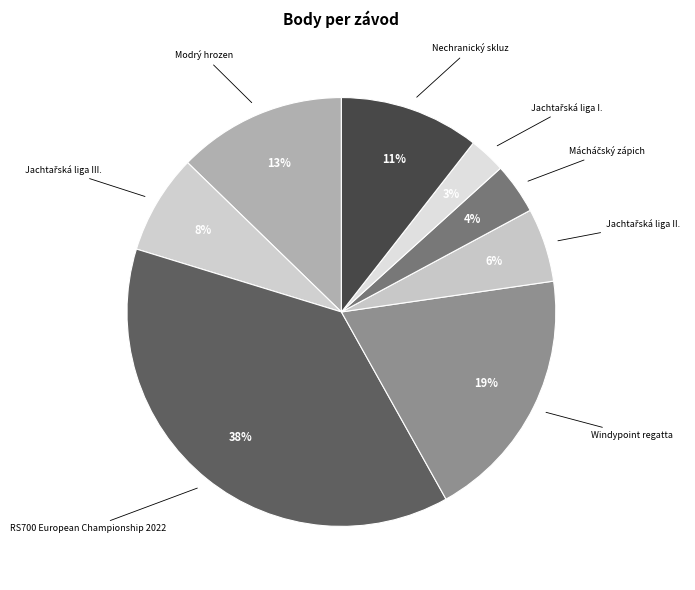

Is it true that Modrý hrozen is 28% of the pie?

False